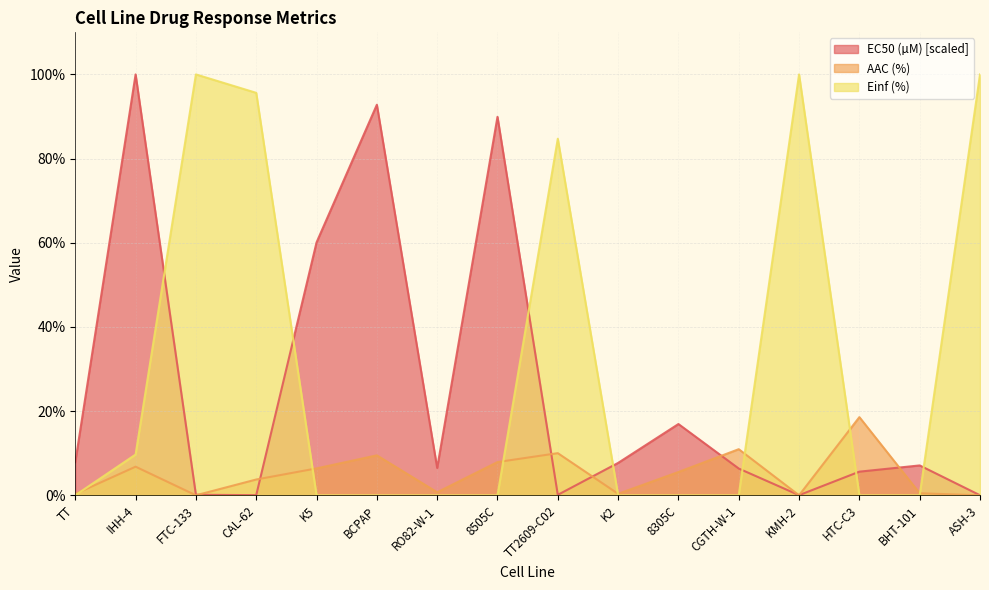

At which category does the chart reach its peak across all series?

IHH-4